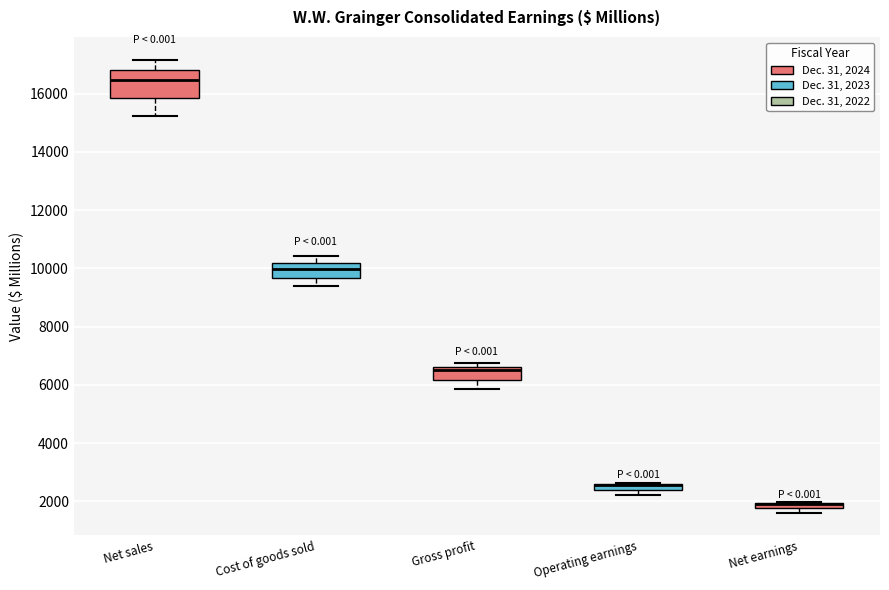

Where does the lower whisker of the box for Net sales end on the y-axis? The values are not printed on the chart, so give them approximately, as read against the axis.

15200